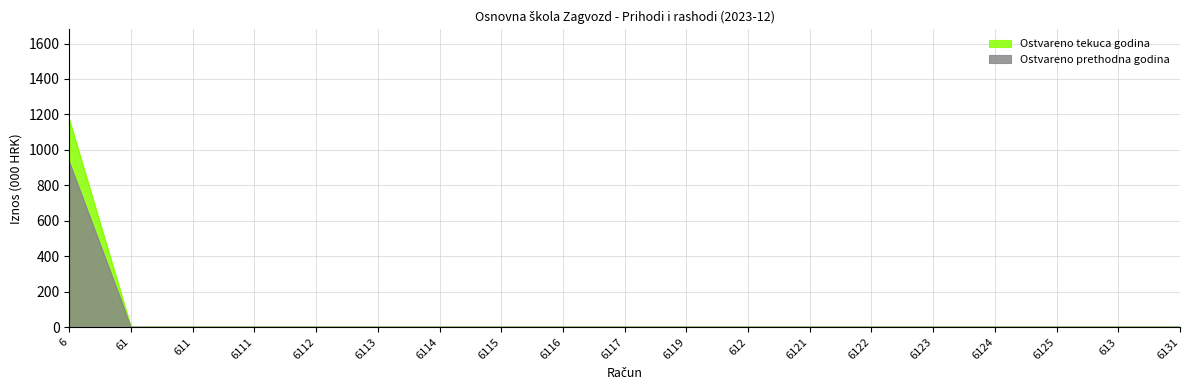

Does the chart have visible grid lines?

Yes